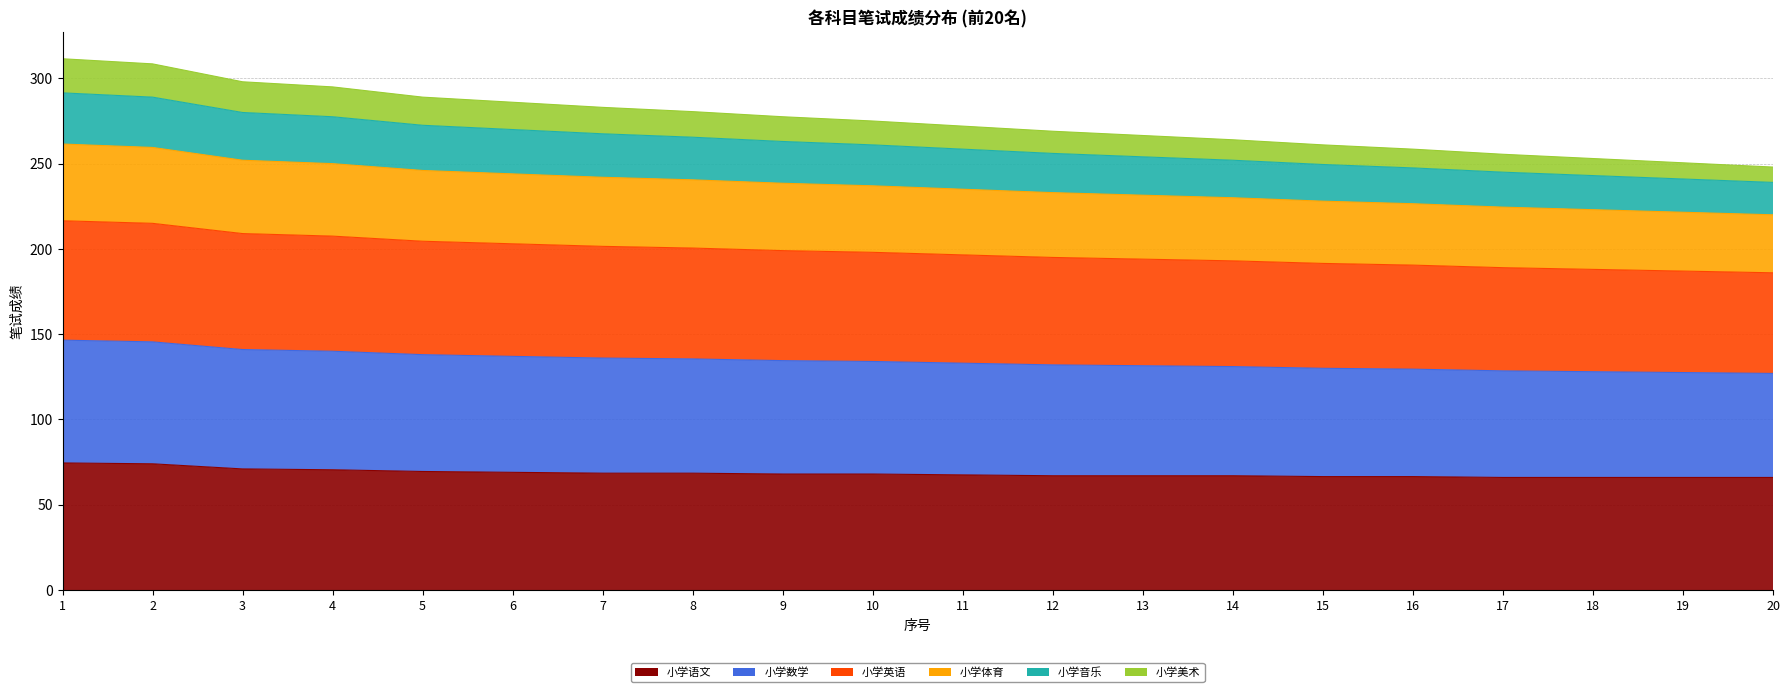

What is the maximum value for 小学语文?

74.5